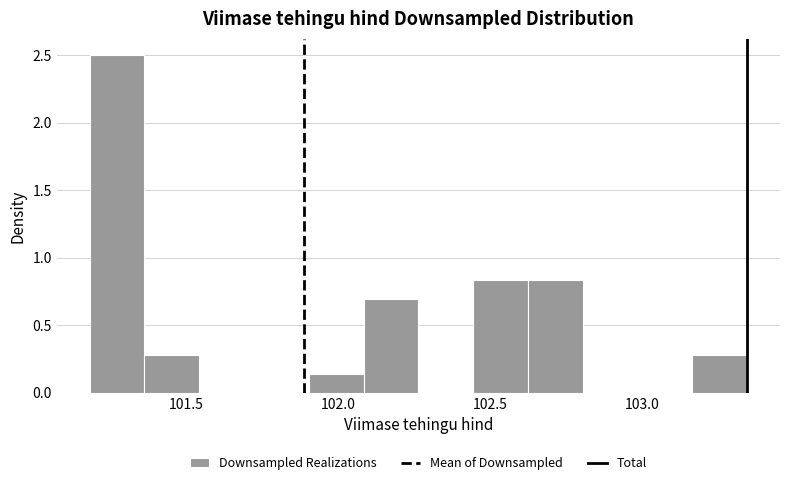

Read against the x-axis, roughly where is the centre of the tallest bar?

101.25